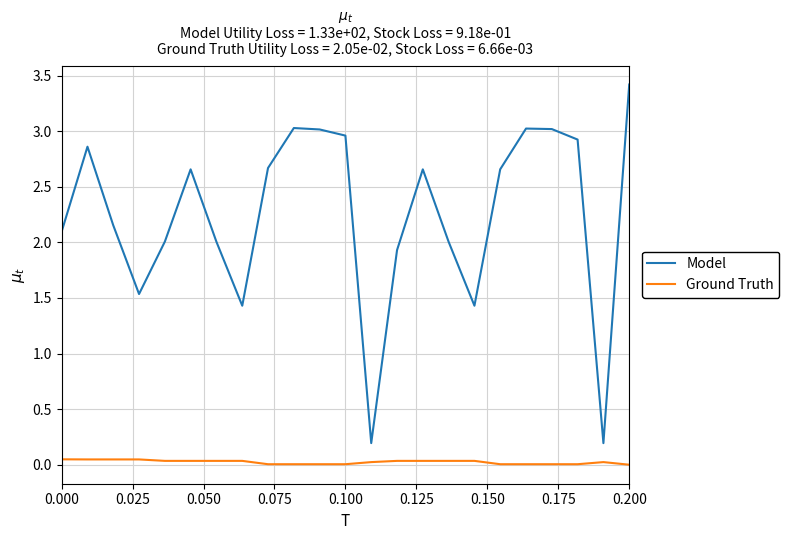

Which series has the widest spread of values?

Model